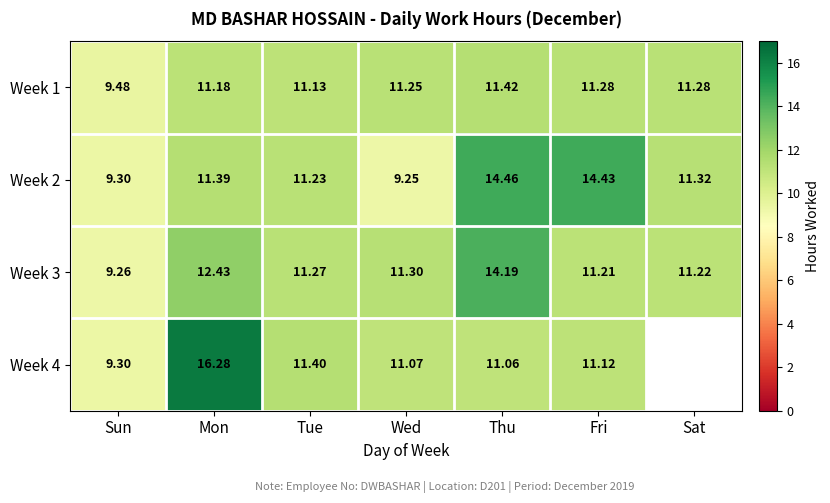

What is the sum of the Week 1 values at Sun and Wed?

20.7